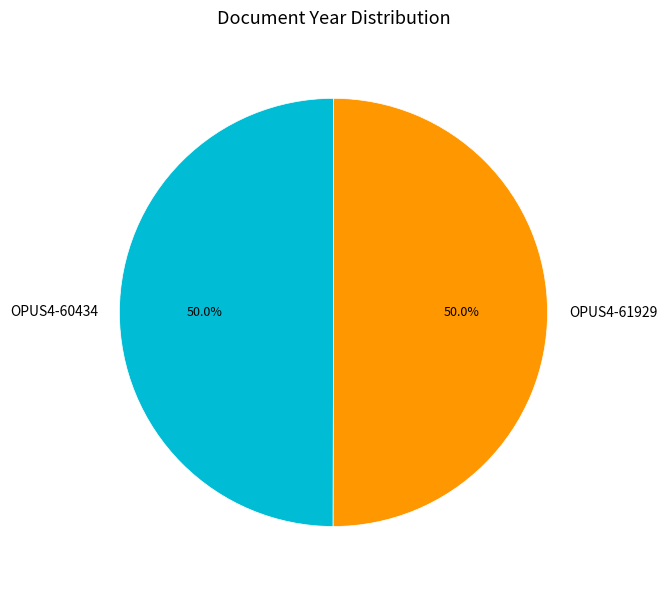

Do OPUS4-61929 and OPUS4-60434 together represent more than half of the pie?

Yes